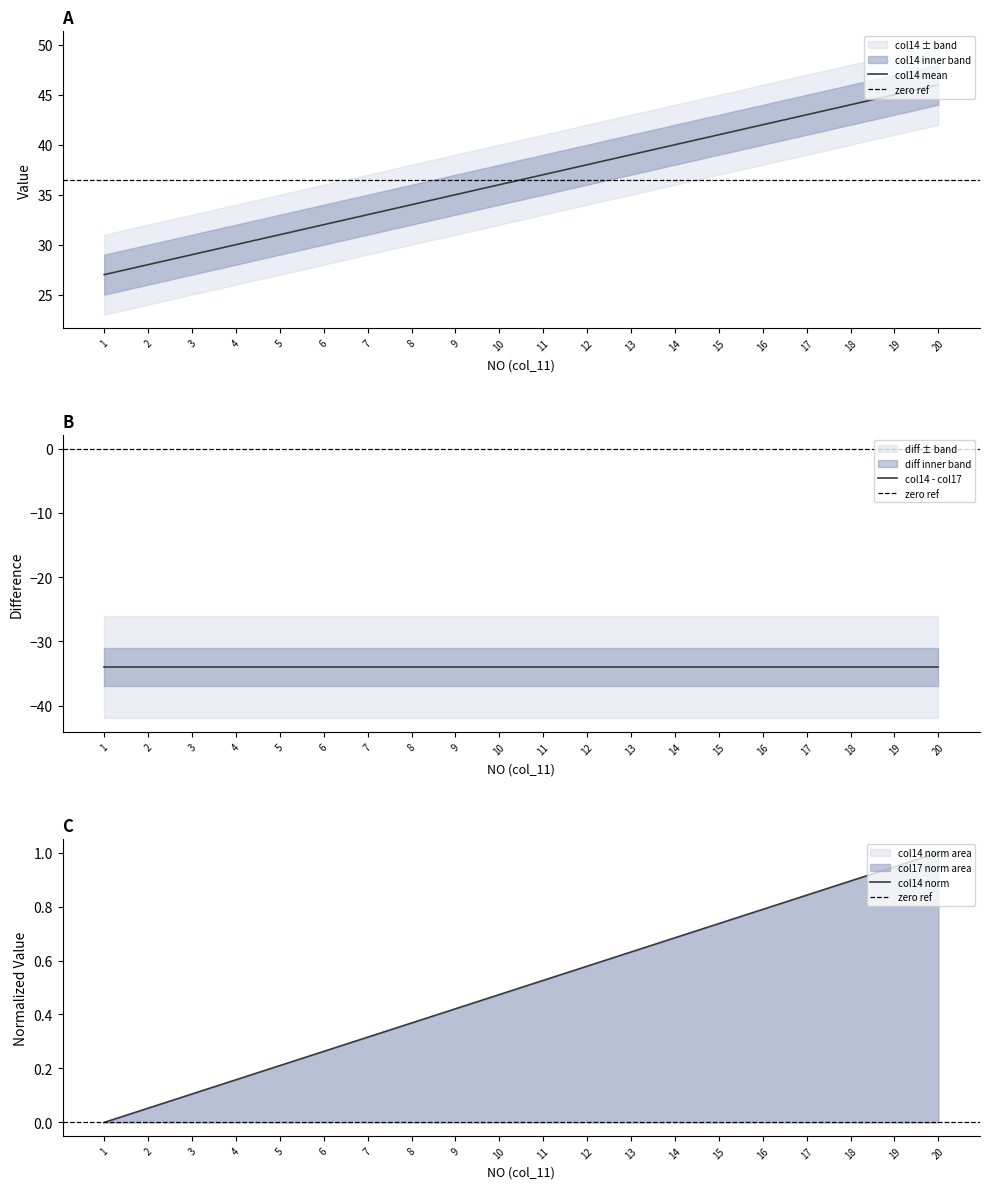

True or false: col14 has more than 2 interior local peaks.

False